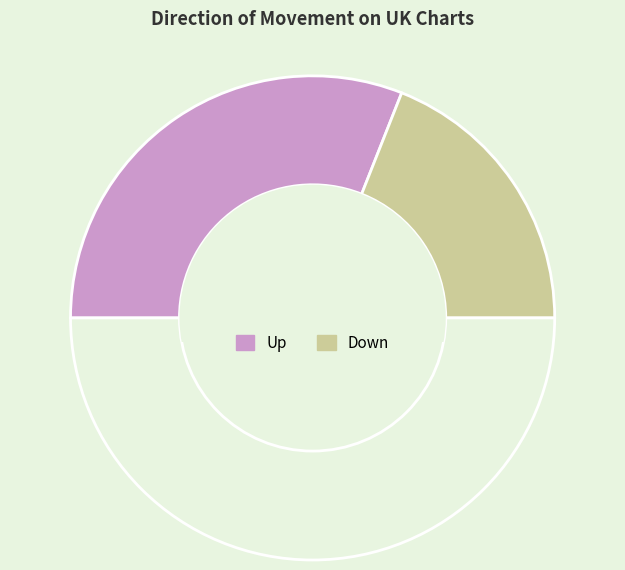

How many segments does this pie chart have?

3